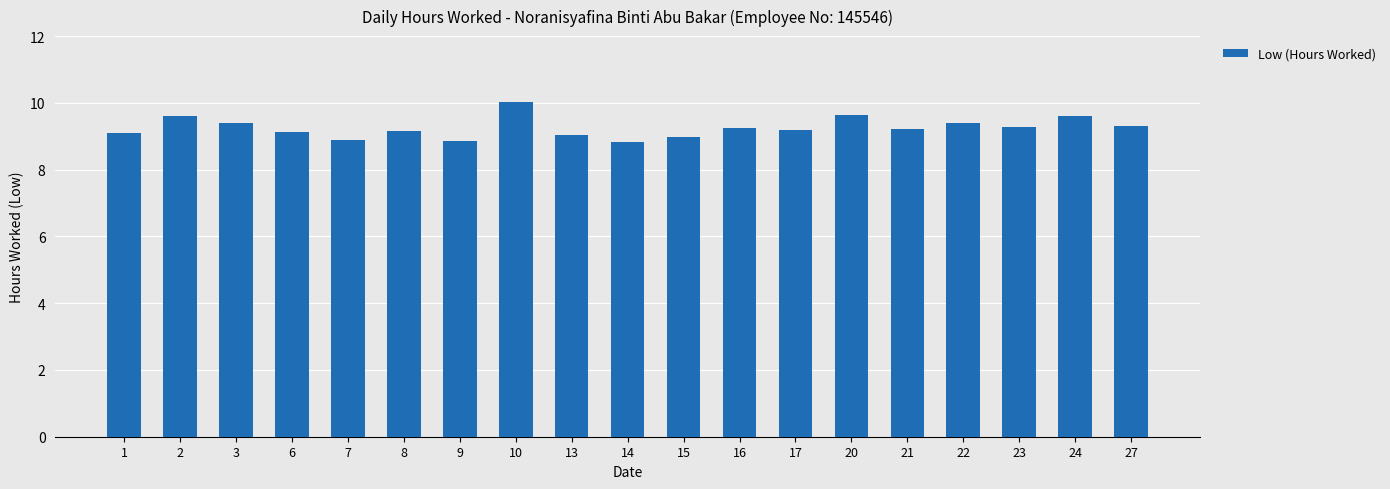

What is the change in value from 20 to 23?

-0.4